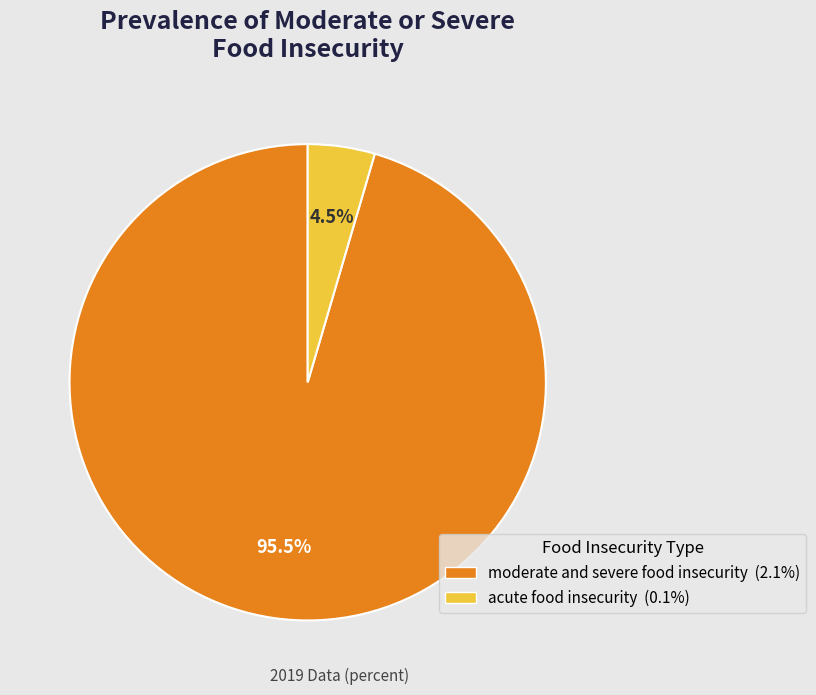

Which slice is the largest?

moderate and severe food insecurity